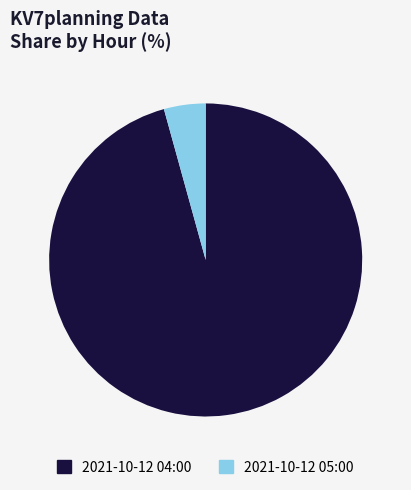

Is there a majority slice in this chart?

Yes